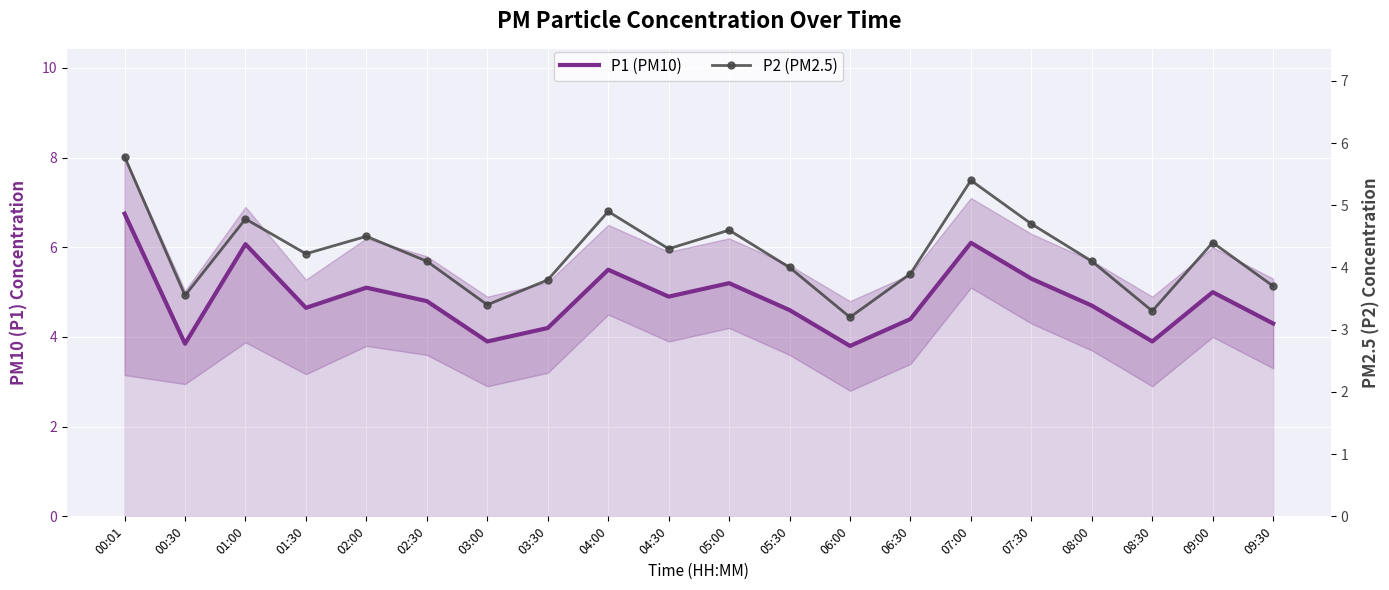

What is the difference between the highest and lowest values at 06:30?

0.5